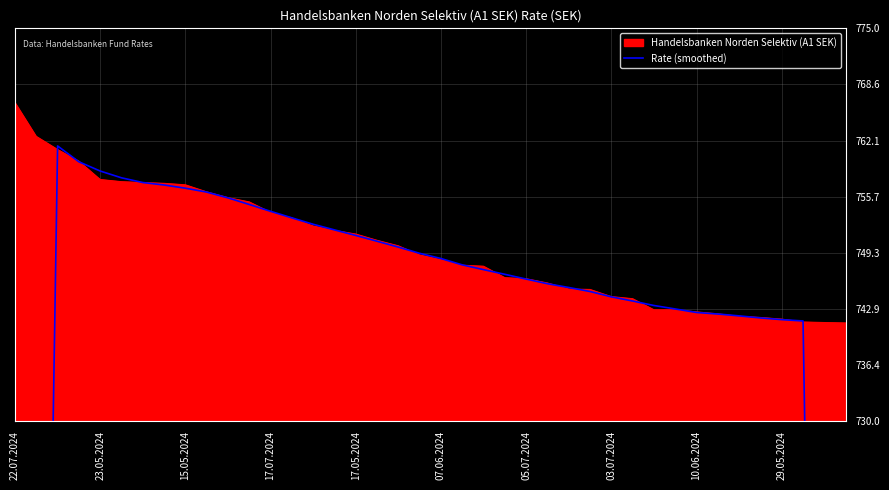

How many data points are less than 747?

19